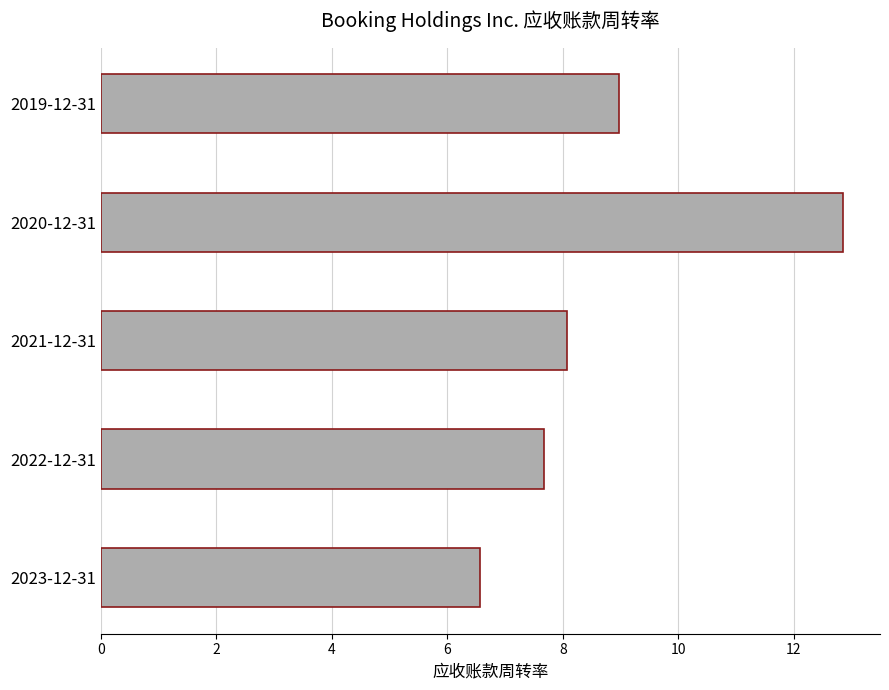

Between 2021-12-31 and 2023-12-31, which is larger?

2021-12-31